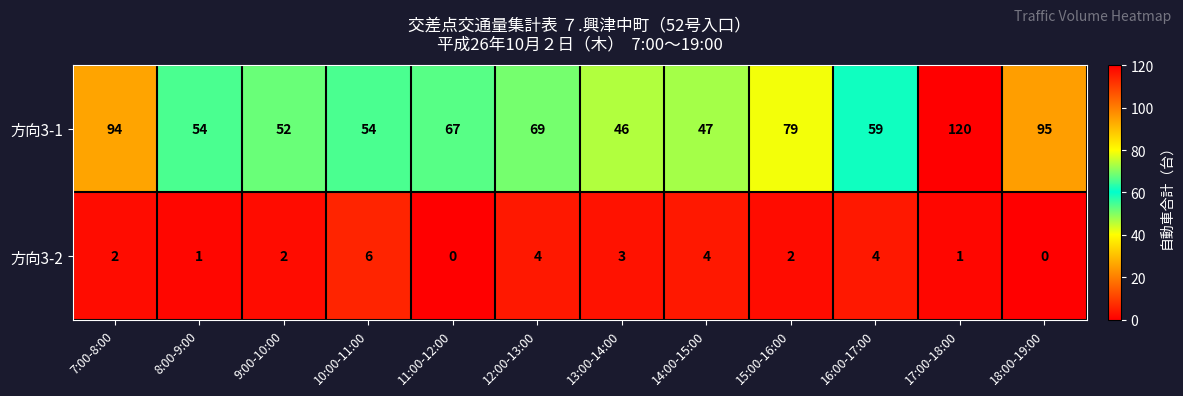

List the series in order of their overall mean, lowest first.

方向3-2, 方向3-1